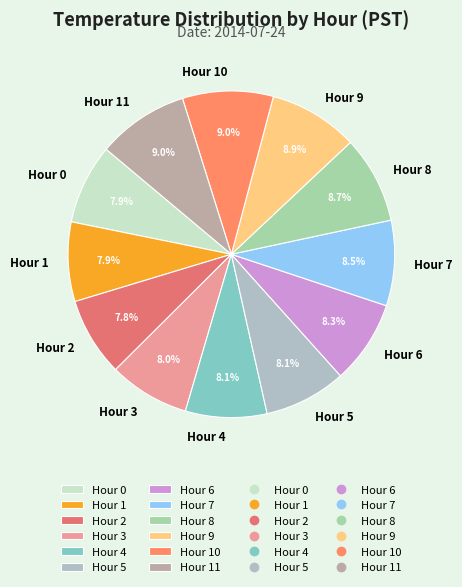

Is it true that Hour 4 is 18% of the pie?

False